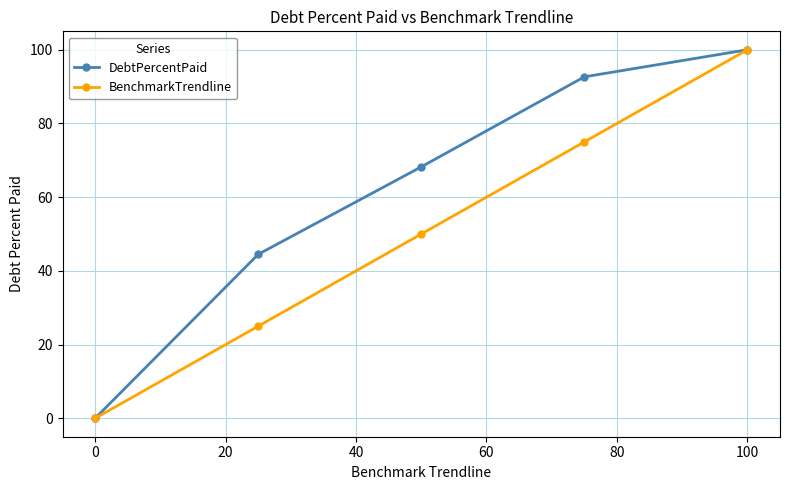

What is the average value of the BenchmarkTrendline series?

50.0